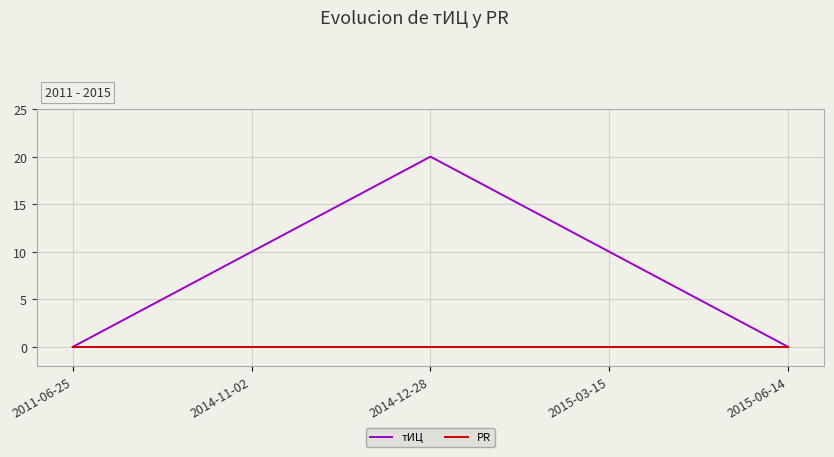

List the series in order of their peak value, lowest first.

PR, тИЦ